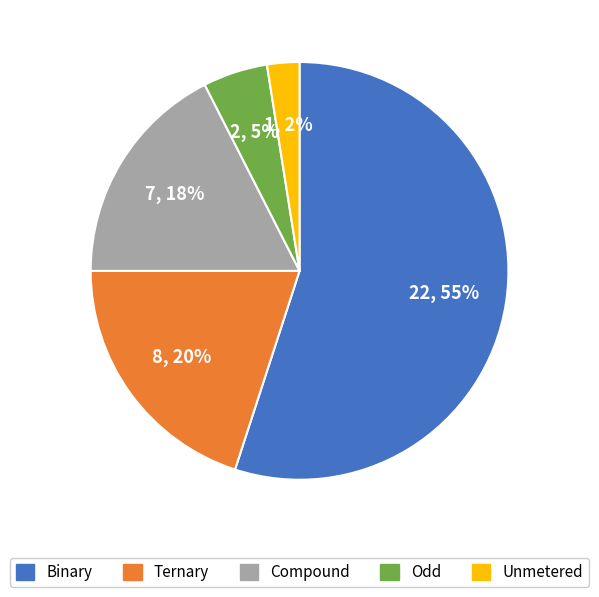

Which has a higher value, Odd or Ternary?

Ternary